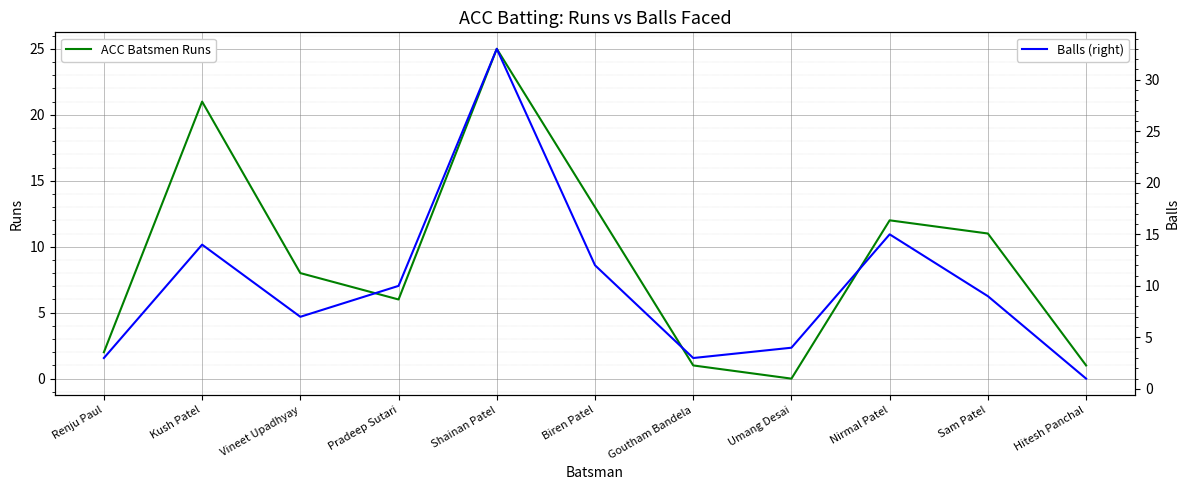

At which category is the sum across all series the highest?

Shainan Patel